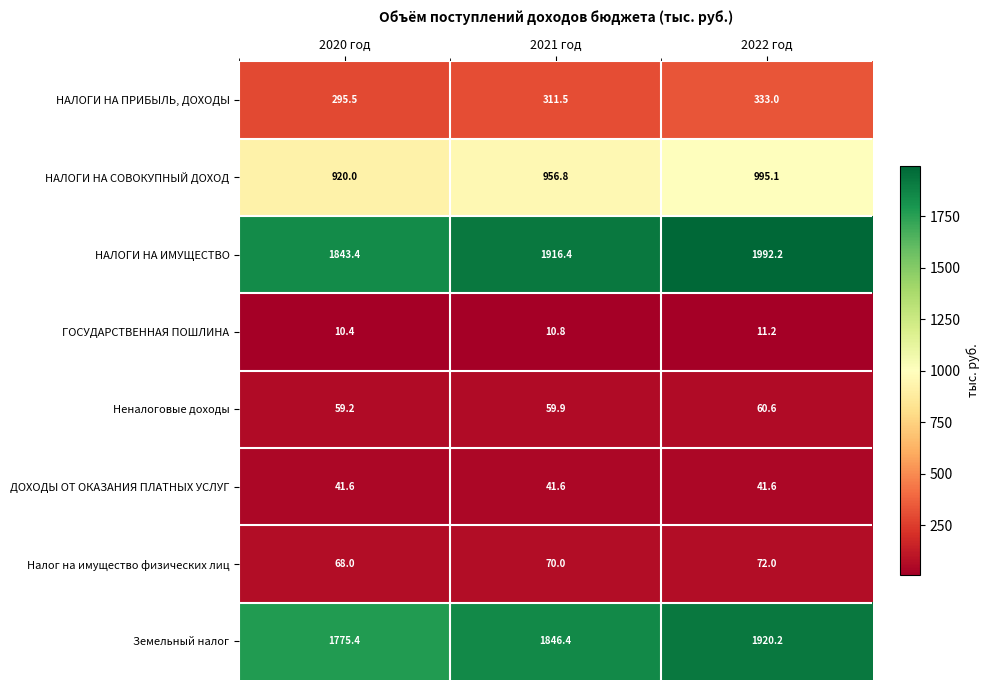

Reading left to right, extract all data points from this chart.

НАЛОГИ НА ПРИБЫЛЬ, ДОХОДЫ: 295.5	311.5	333.0
НАЛОГИ НА СОВОКУПНЫЙ ДОХОД: 920.0	956.8	995.1
НАЛОГИ НА ИМУЩЕСТВО: 1843.4	1916.4	1992.2
ГОСУДАРСТВЕННАЯ ПОШЛИНА: 10.4	10.8	11.2
Неналоговые доходы: 59.2	59.9	60.6
ДОХОДЫ ОТ ОКАЗАНИЯ ПЛАТНЫХ УСЛУГ: 41.6	41.6	41.6
Налог на имущество физических лиц: 68.0	70.0	72.0
Земельный налог: 1775.4	1846.4	1920.2